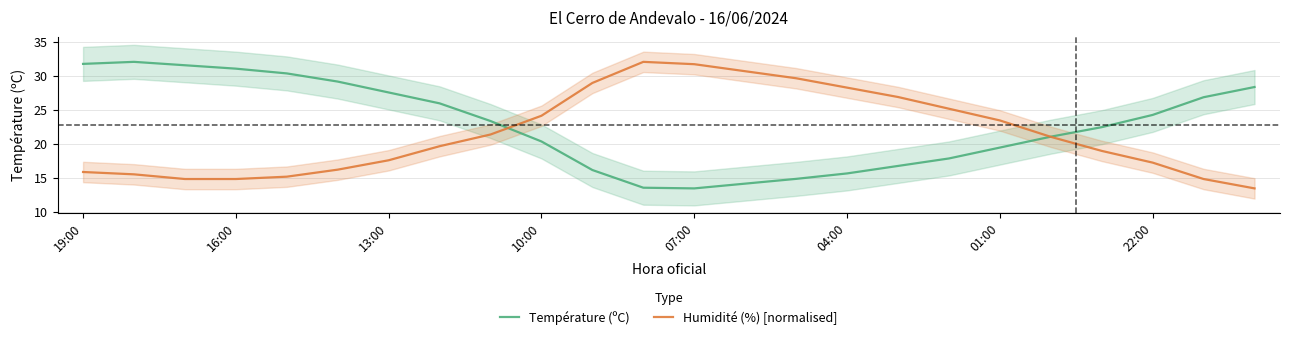

True or false: Humidité (%) [normalised] and Température (ºC) intersect in this chart.

True